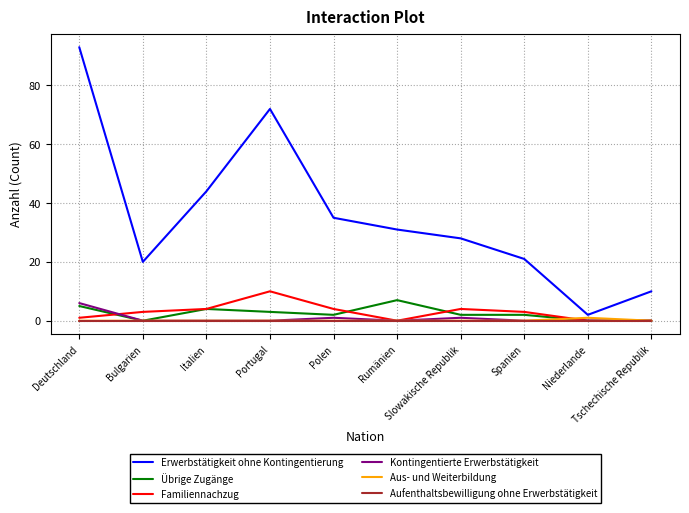

The value of Familiennachzug at Slowakische Republik is 4. True or false?

True